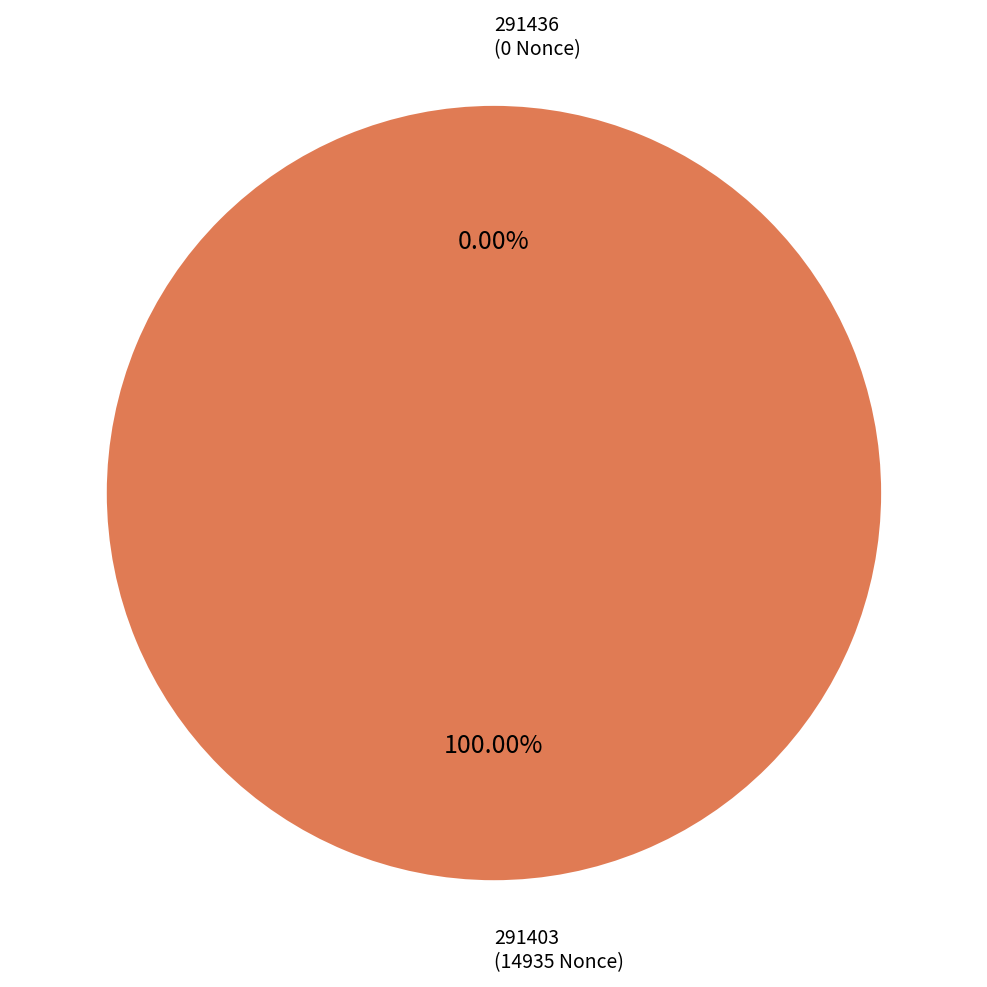

To the nearest percent, what is the difference between the largest and smallest slice percentages?

100%